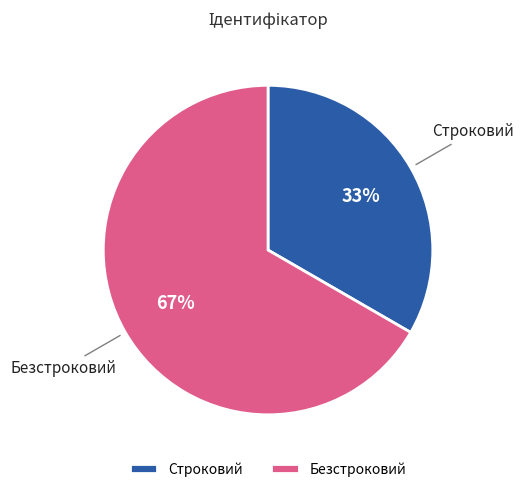

Do Строковий and Безстроковий together represent more than half of the pie?

Yes